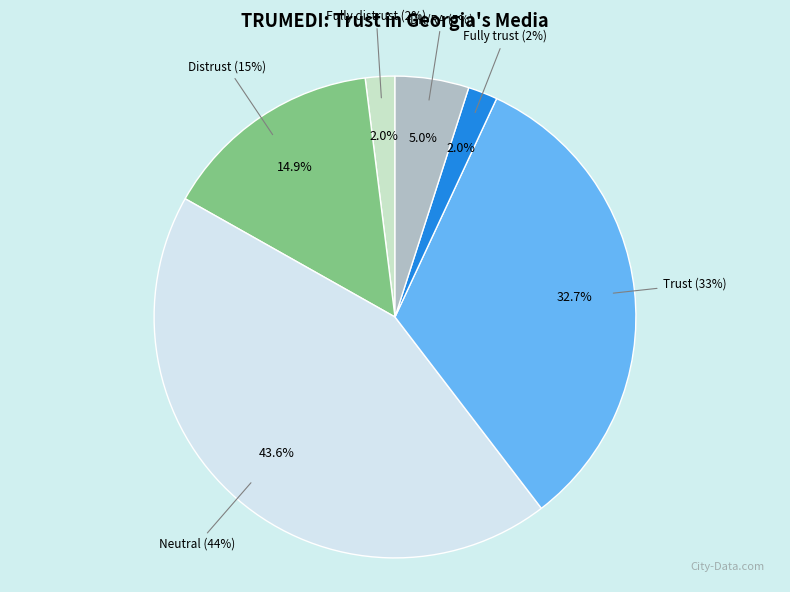

To the nearest percent, what portion does DK/RA represent?

5%